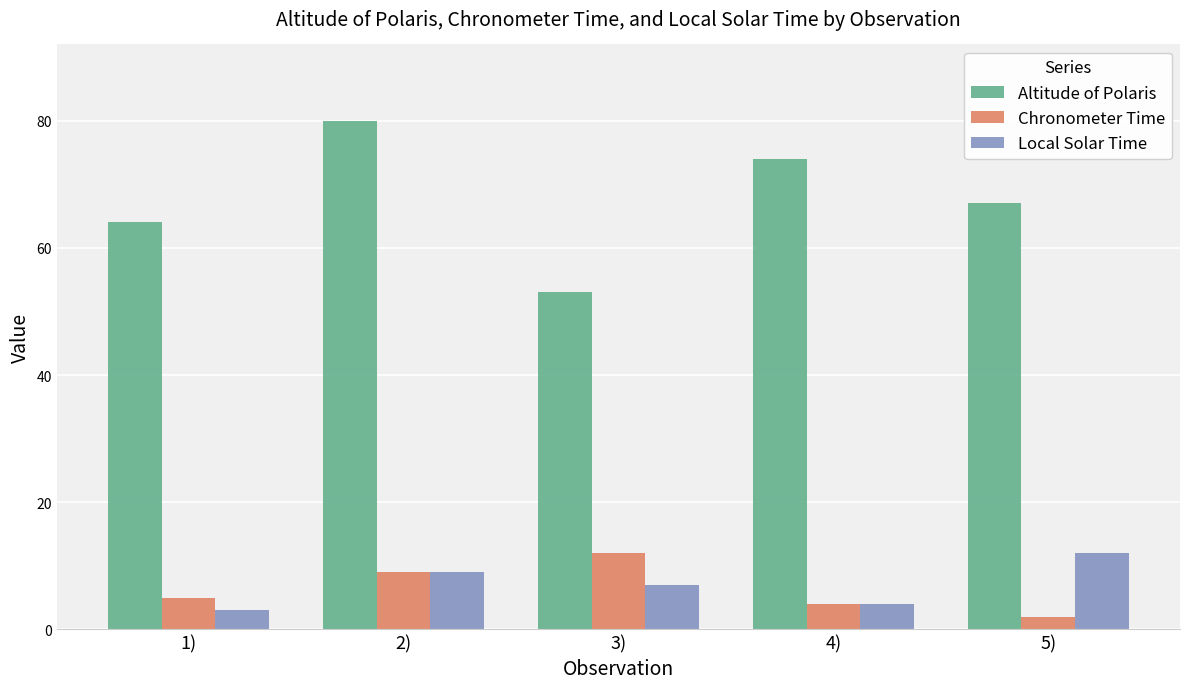

At which label does Local Solar Time first exceed 7?

2)